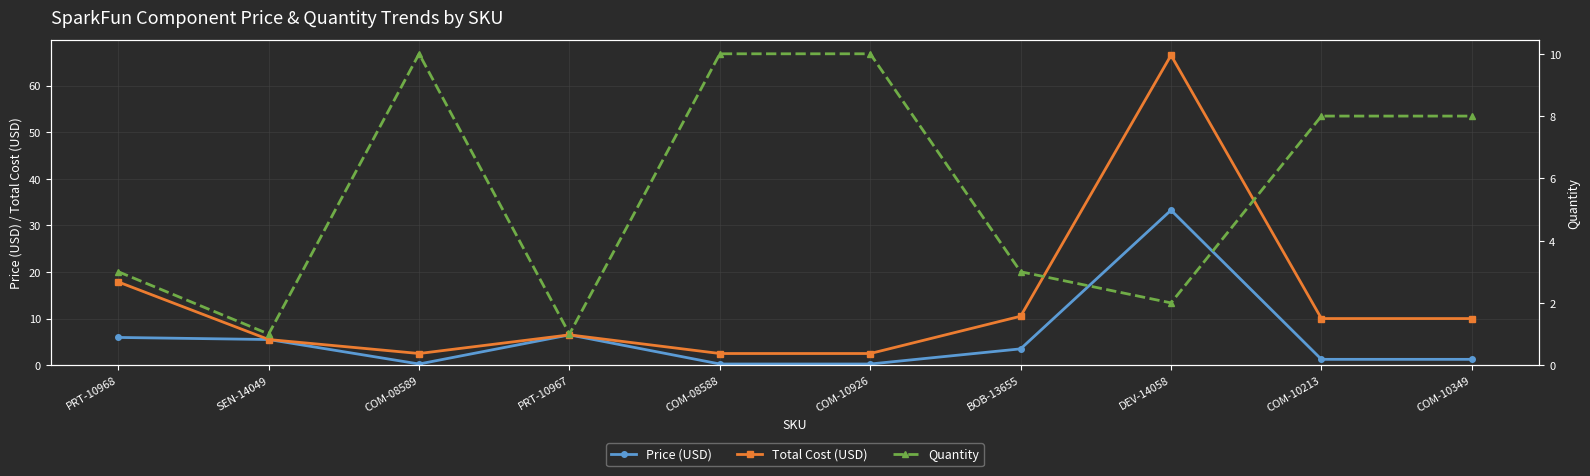

Does the chart display data point markers on the line(s)?

Yes